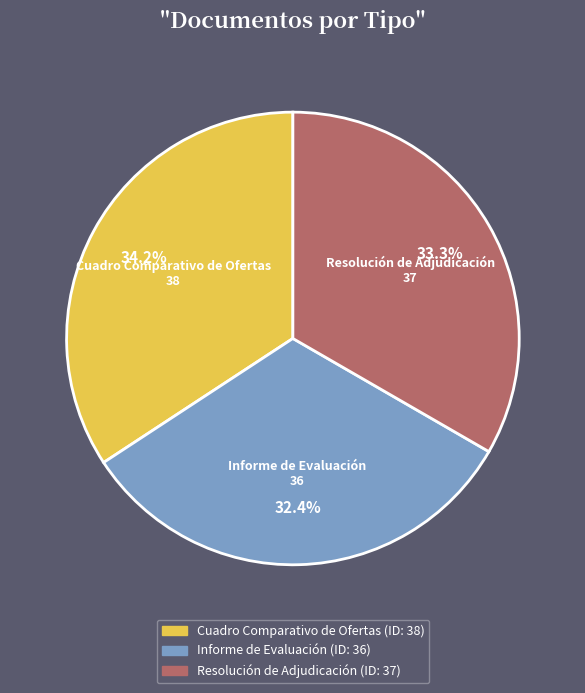

What percentage is the Cuadro Comparativo de Ofertas slice, to the nearest percent?

34%